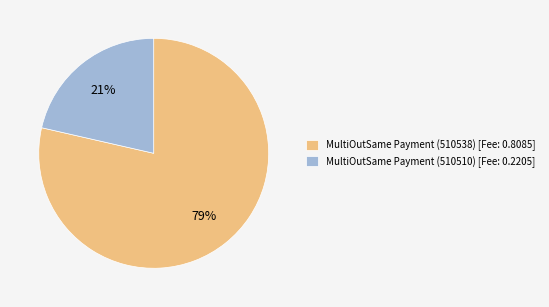

How many segments does this pie chart have?

2